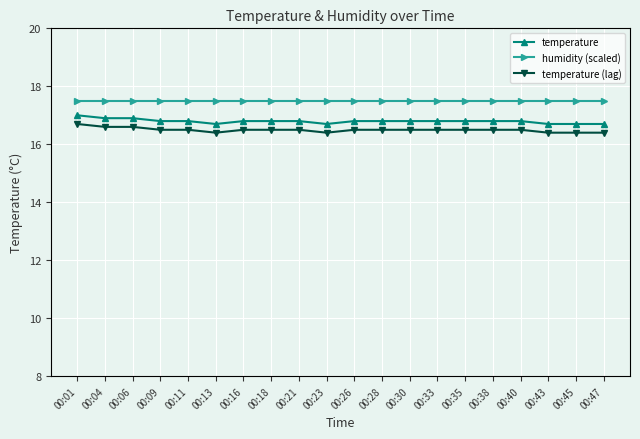

True or false: temperature and temperature (lag) intersect in this chart.

False